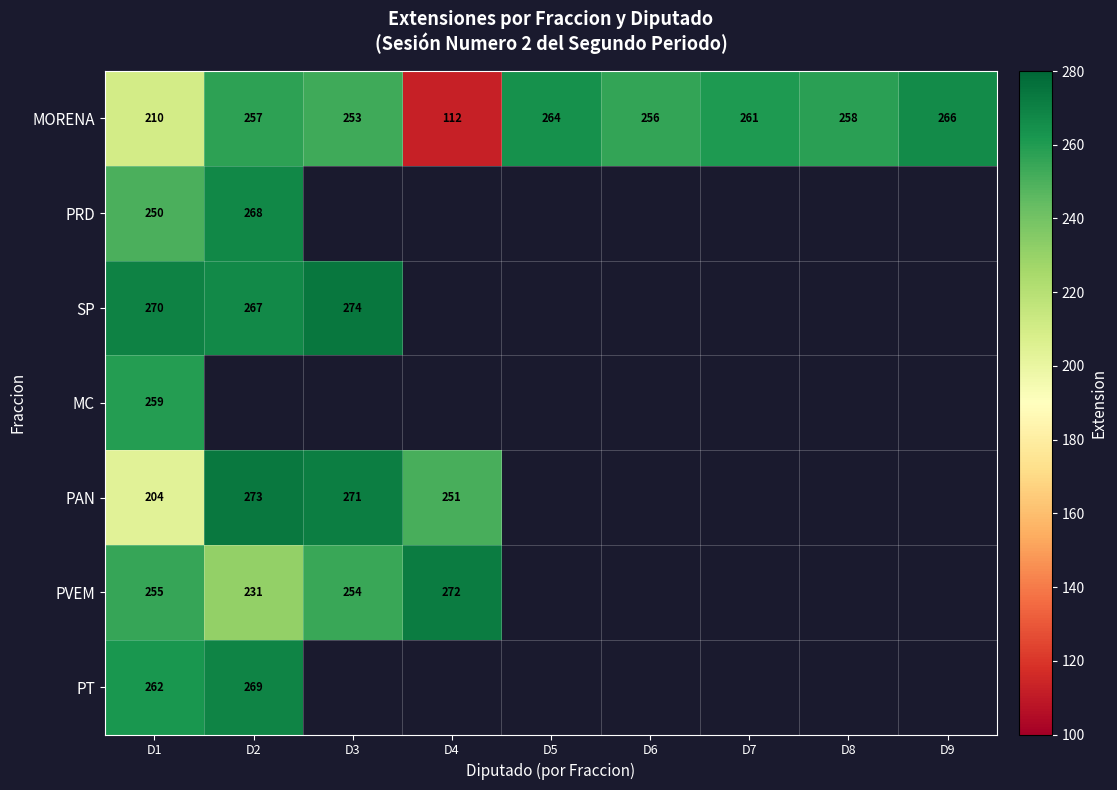

What is the difference between the maximum and minimum values in the MORENA series?

154